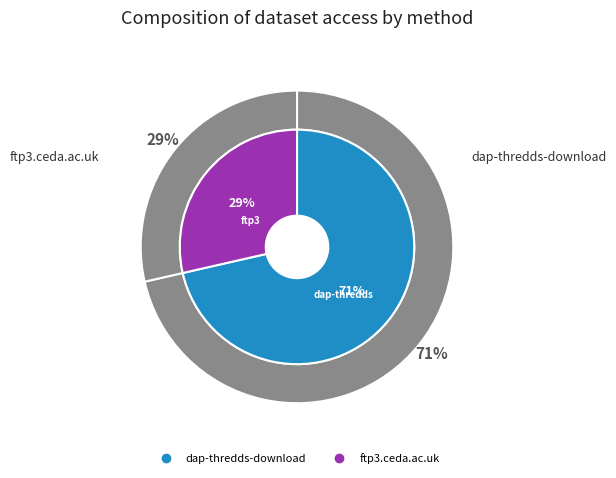

Does any single category account for the majority?

Yes